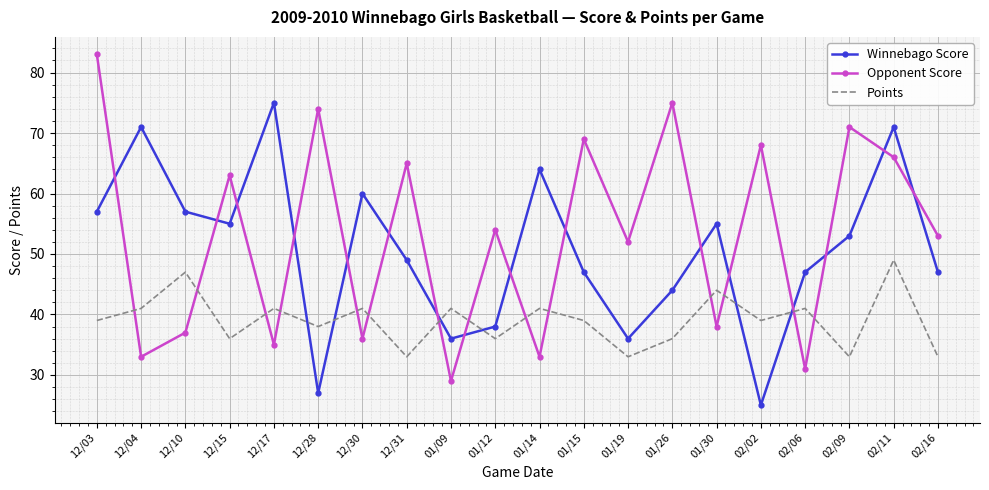

List the series in order of their overall mean, lowest first.

Points, Winnebago Score, Opponent Score